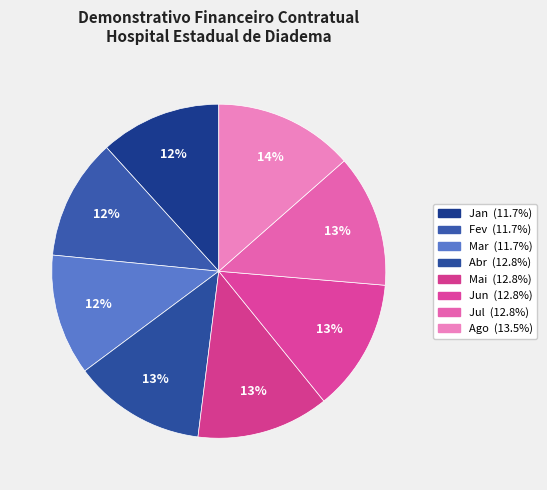

Which category has the biggest portion of the pie?

Ago